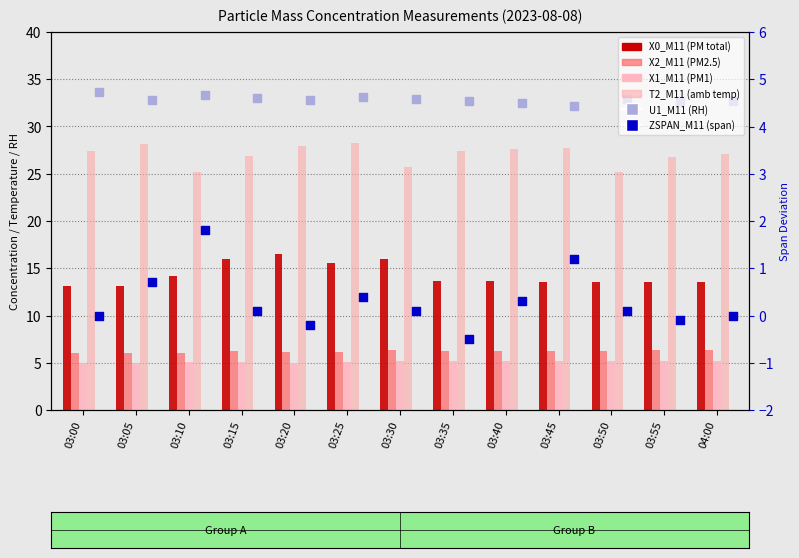

What are all the series names shown in the legend?

X0_M11 (PM total), X2_M11 (PM2.5), X1_M11 (PM1), T2_M11 (amb temp), U1_M11 (RH), ZSPAN_M11 (span)